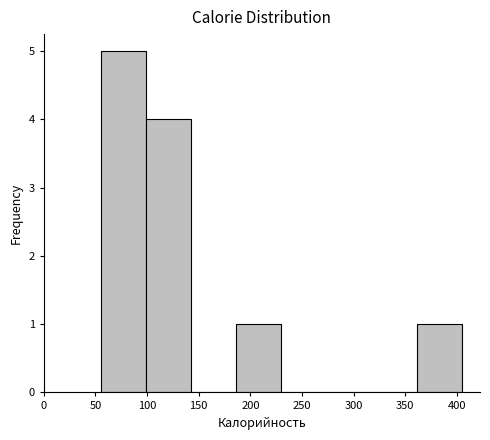

How tall is the bar that spans 100 to 145 on the x-axis? Neither the bar edges nor the heights are printed on the chart, so give them approximately, as read against the axes.

4